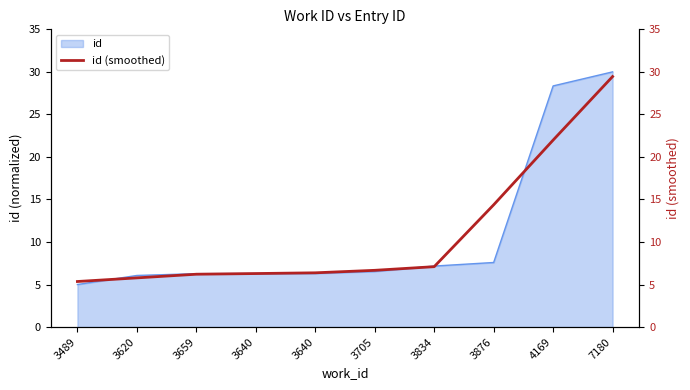

List the labels in order of value, largest first.

7180, 4169, 3876, 3834, 3705, 3640, 3640, 3659, 3620, 3489